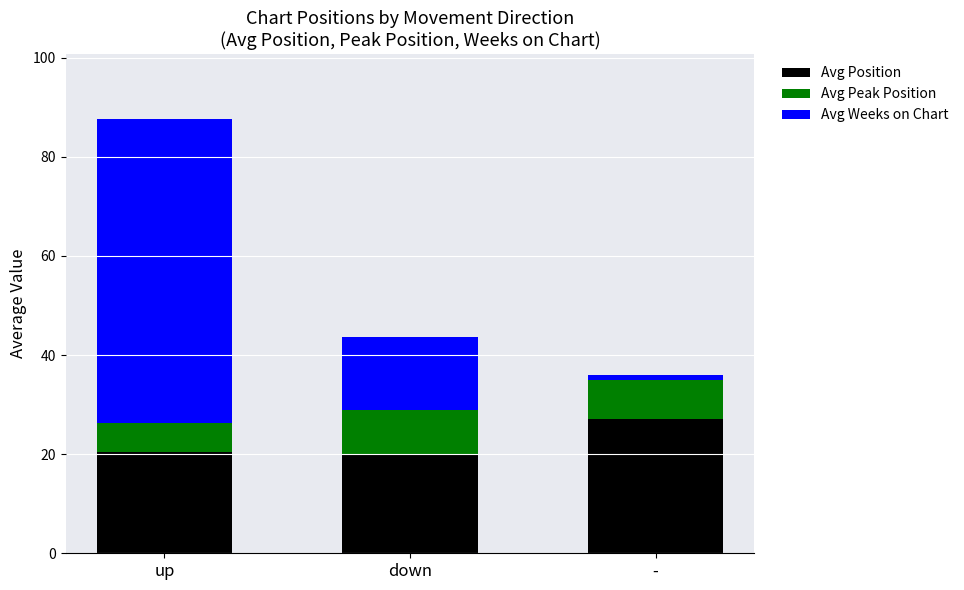

True or false: Avg Position has a value of 19.8 at down.

True